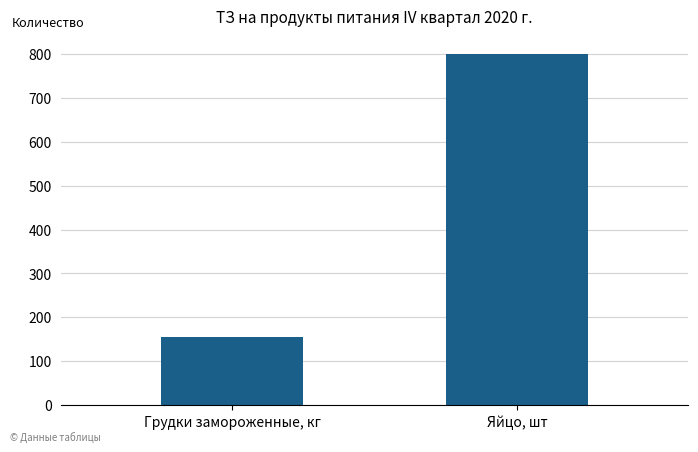

At which category does the chart reach its peak across all series?

Яйцо, шт